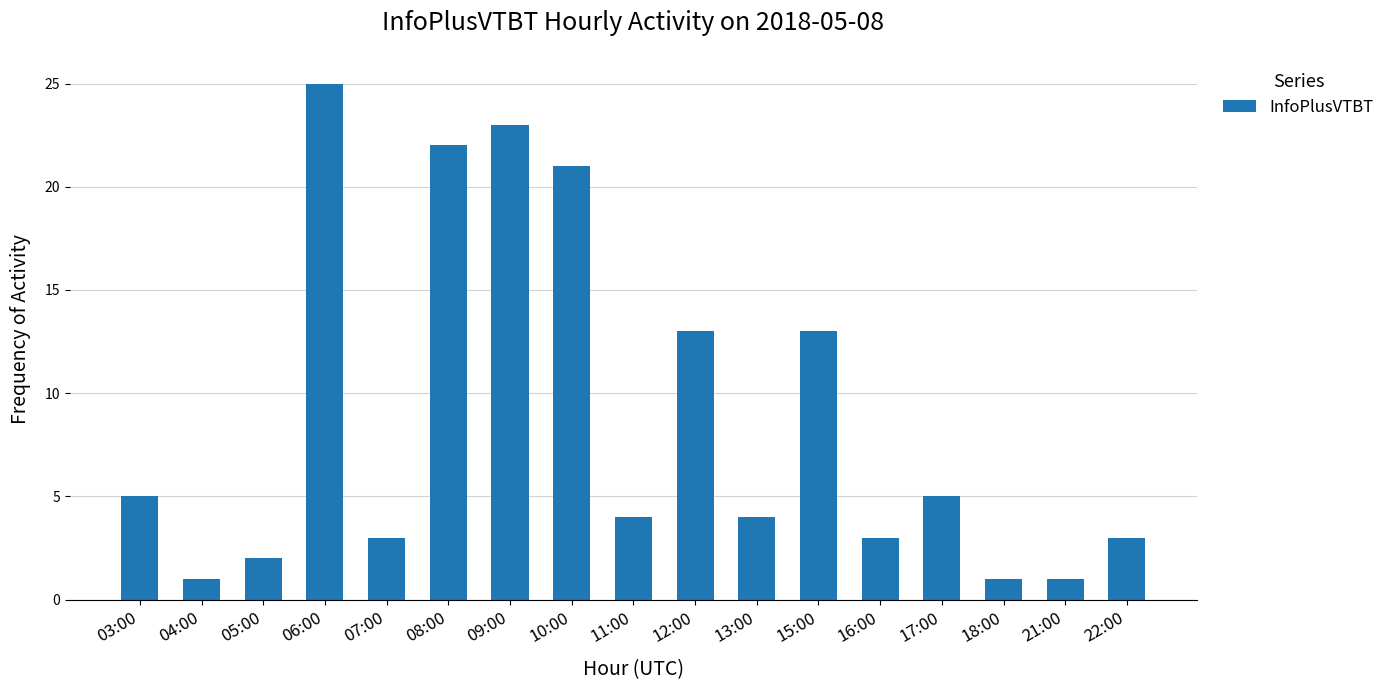

What is the greatest value displayed?

25